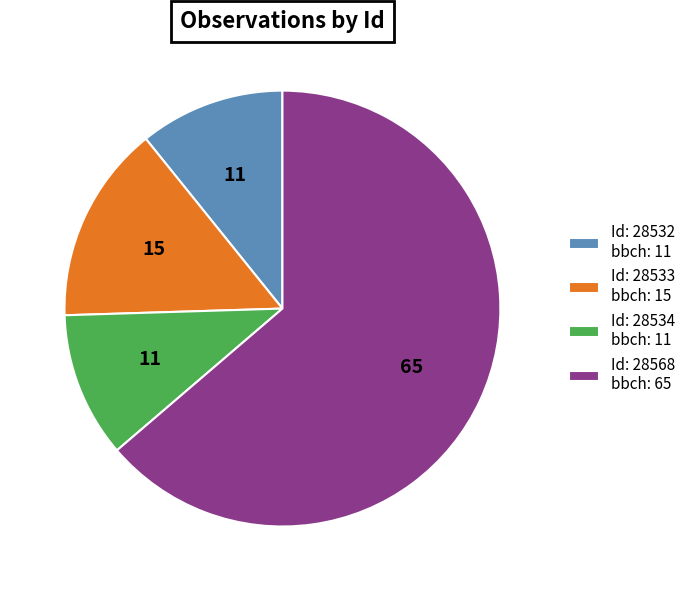

Count the number of slices in the pie.

4